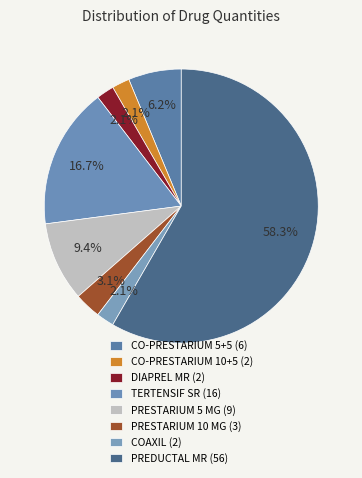

What is the change in value from TERTENSIF SR to COAXIL?

-14